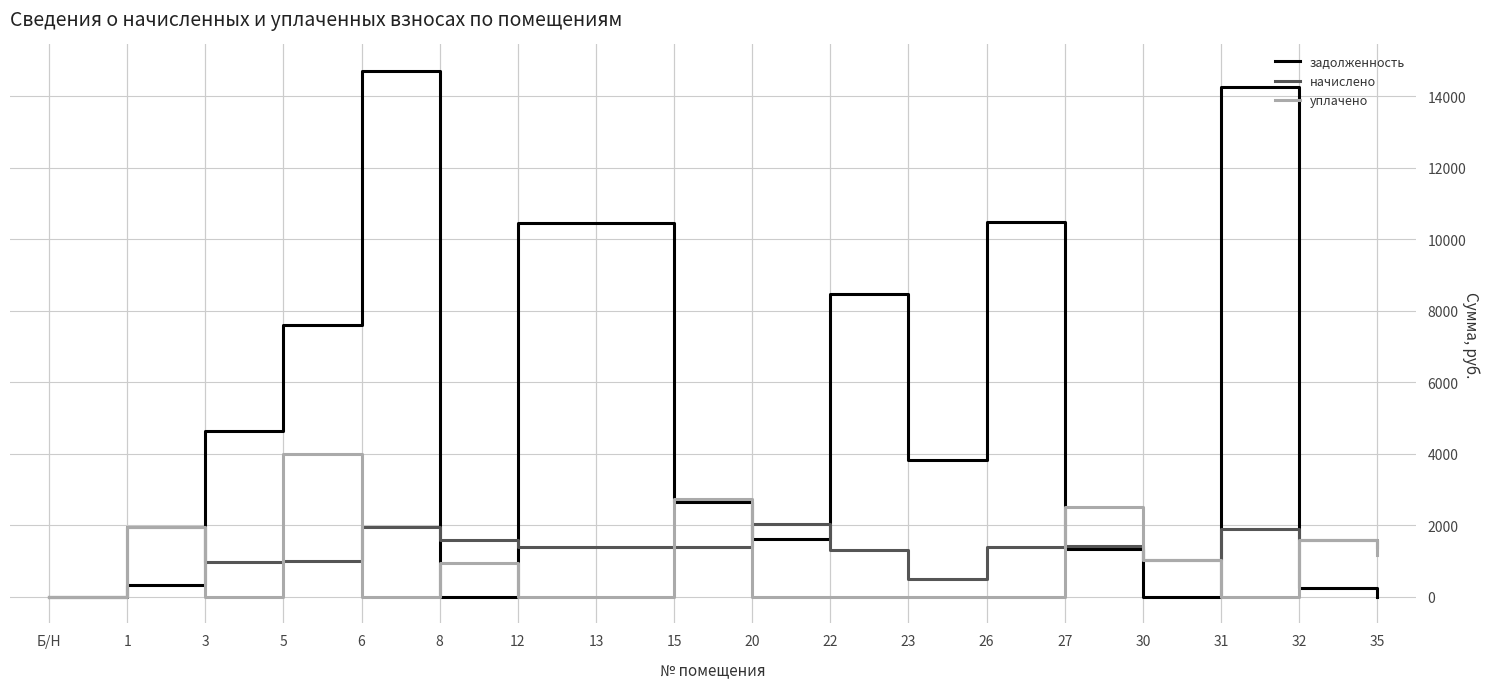

List the series in order of their peak value, highest first.

задолженность, уплачено, начислено